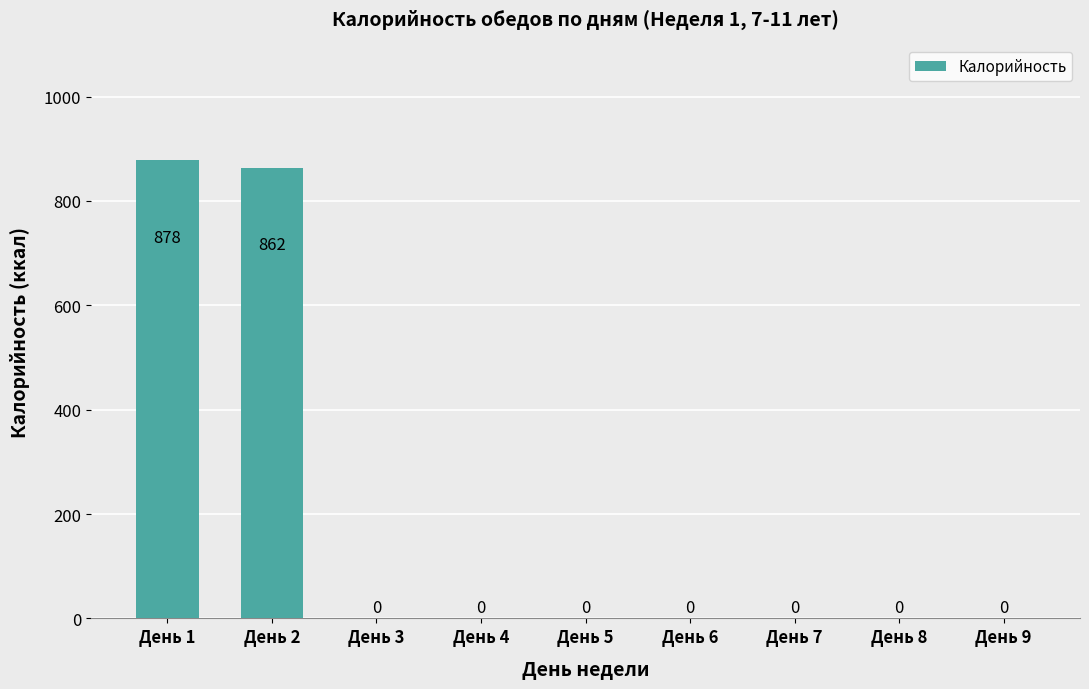

Which has a higher value, День 2 or День 6?

День 2